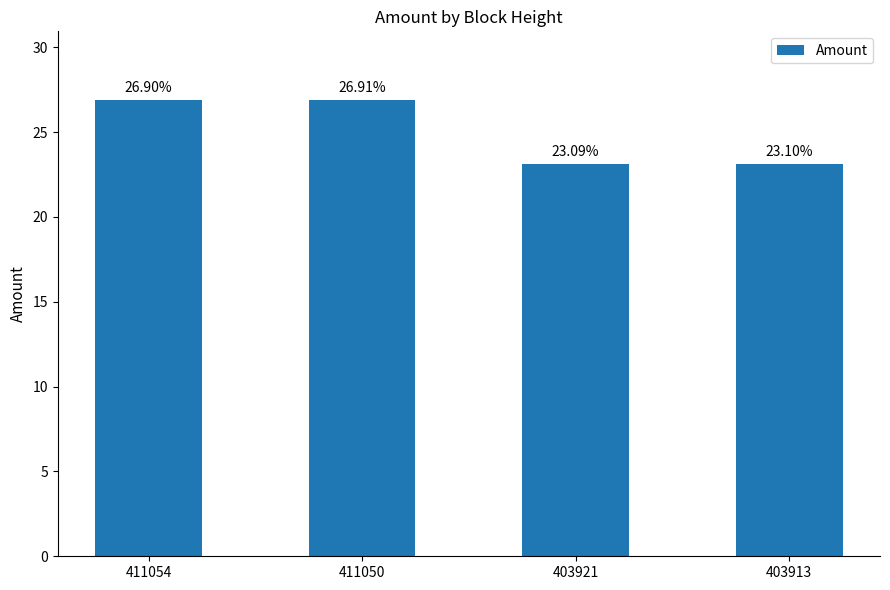

Reading left to right, extract all data points from this chart.

411054=26.9	411050=26.9	403921=23.1	403913=23.1